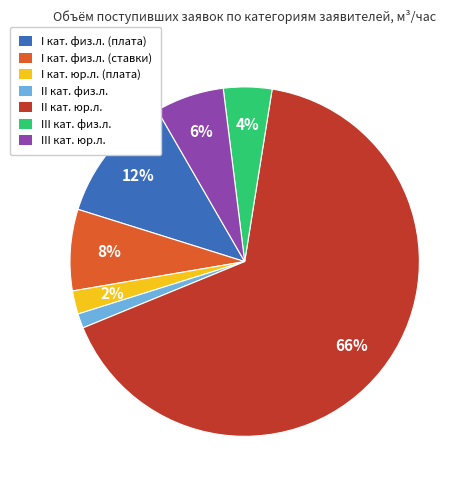

How many segments does this pie chart have?

7